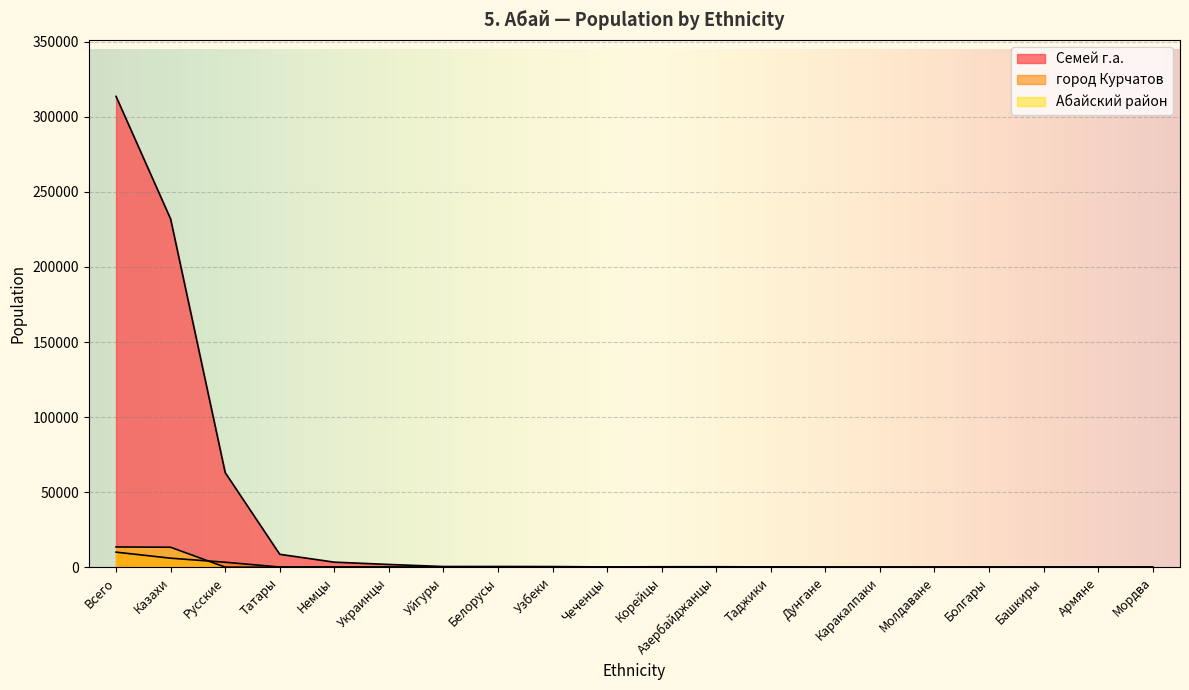

At which category does the chart reach its peak across all series?

Всего